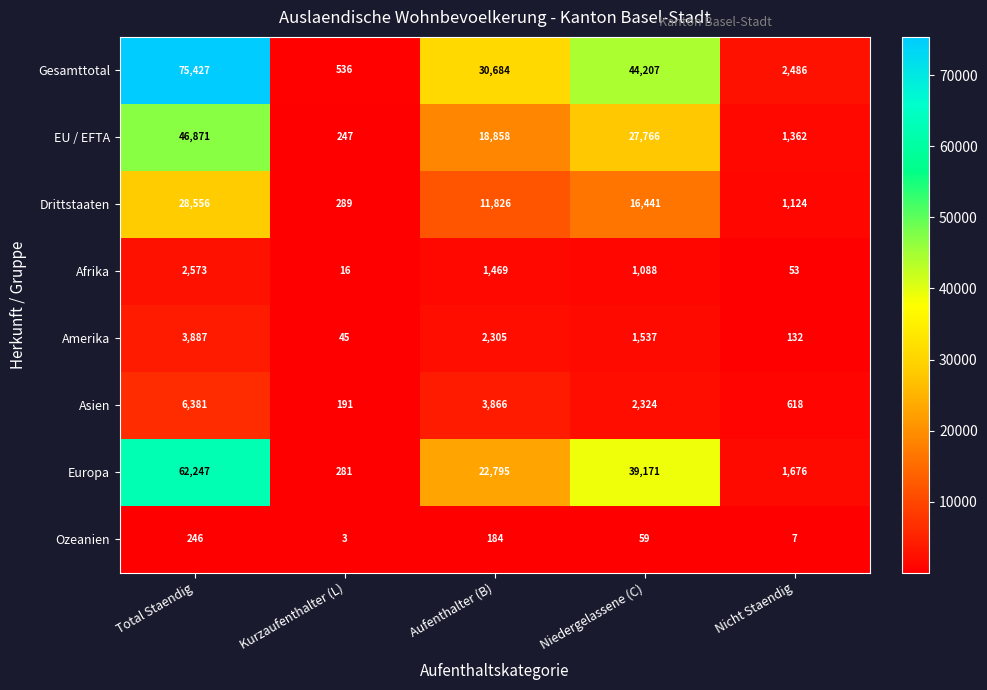

The value of Gesamttotal at Total Staendig is 132273. True or false?

False